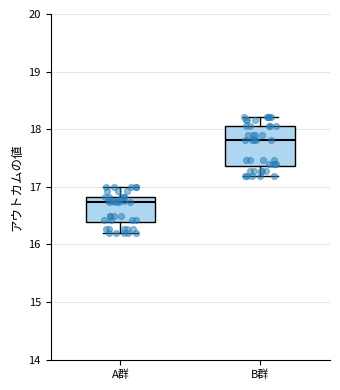

Which box is the tallest, from its lower edge to its upper edge?

B群